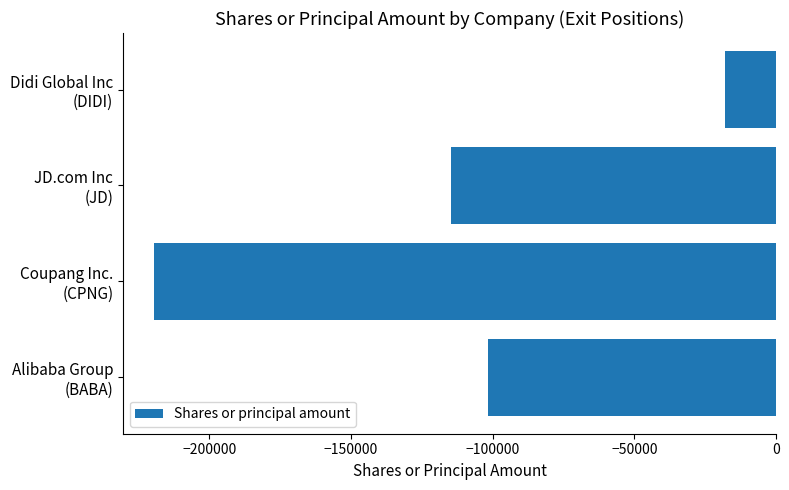

Reading bottom to top, what are all the values shown in this chart?

-101630	-219426	-114600	-18000